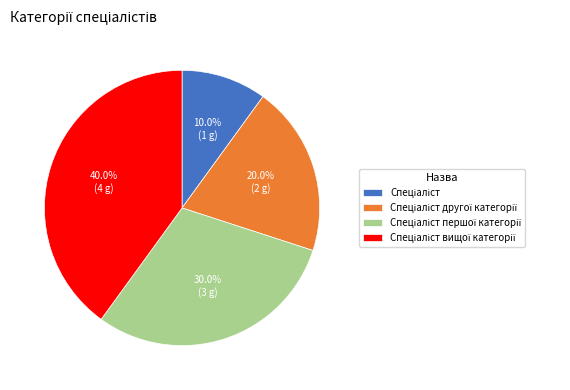

Is there any slice that represents more than half of the pie?

No